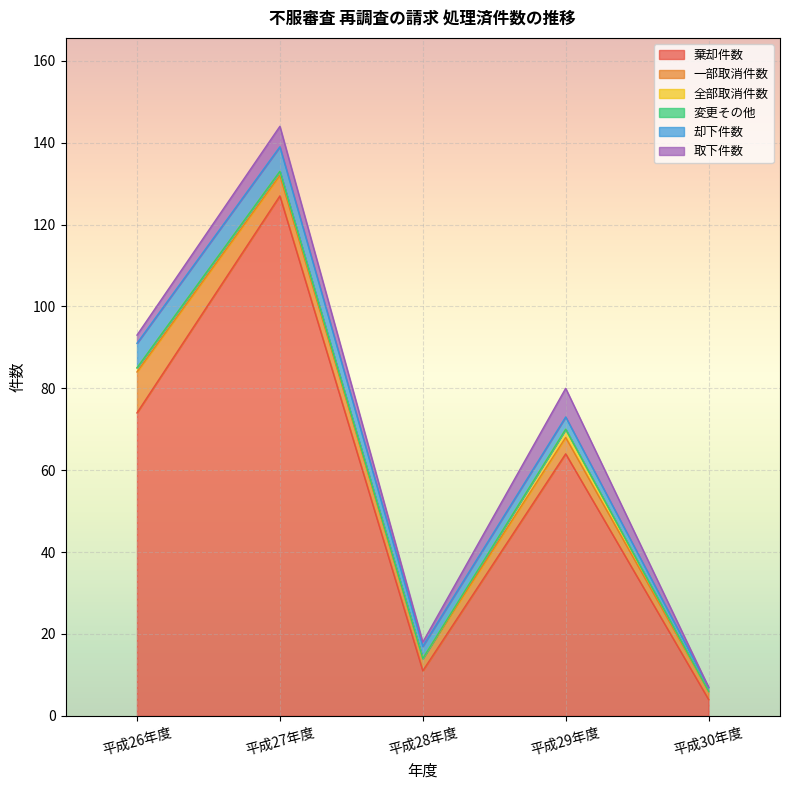

The 変更その他 series shows 0 at 平成28年度. True or false?

True